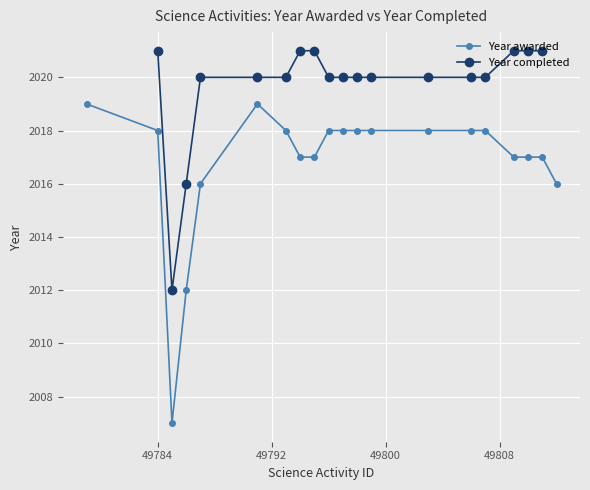

The value at 49807 is 2018. True or false?

True